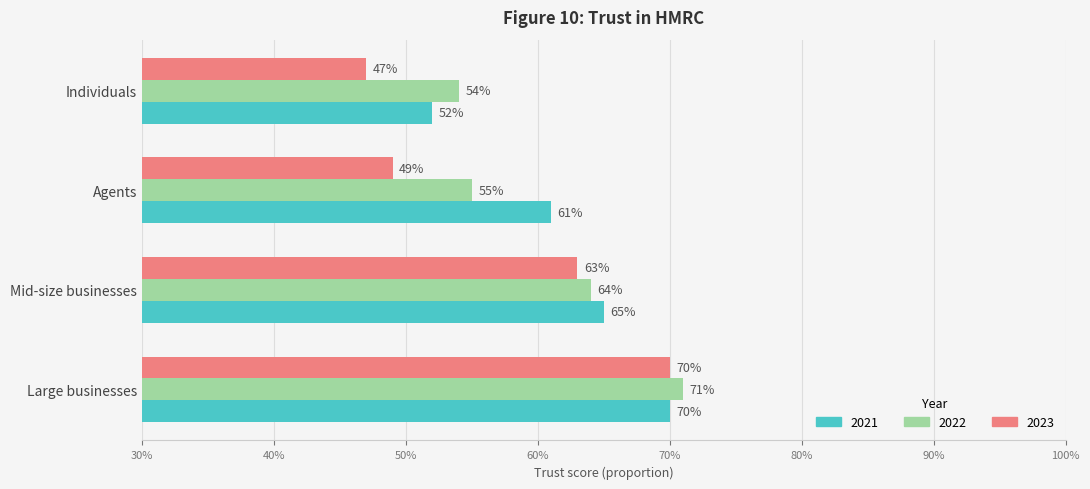

What is the sum of all 2023 values?

2.3